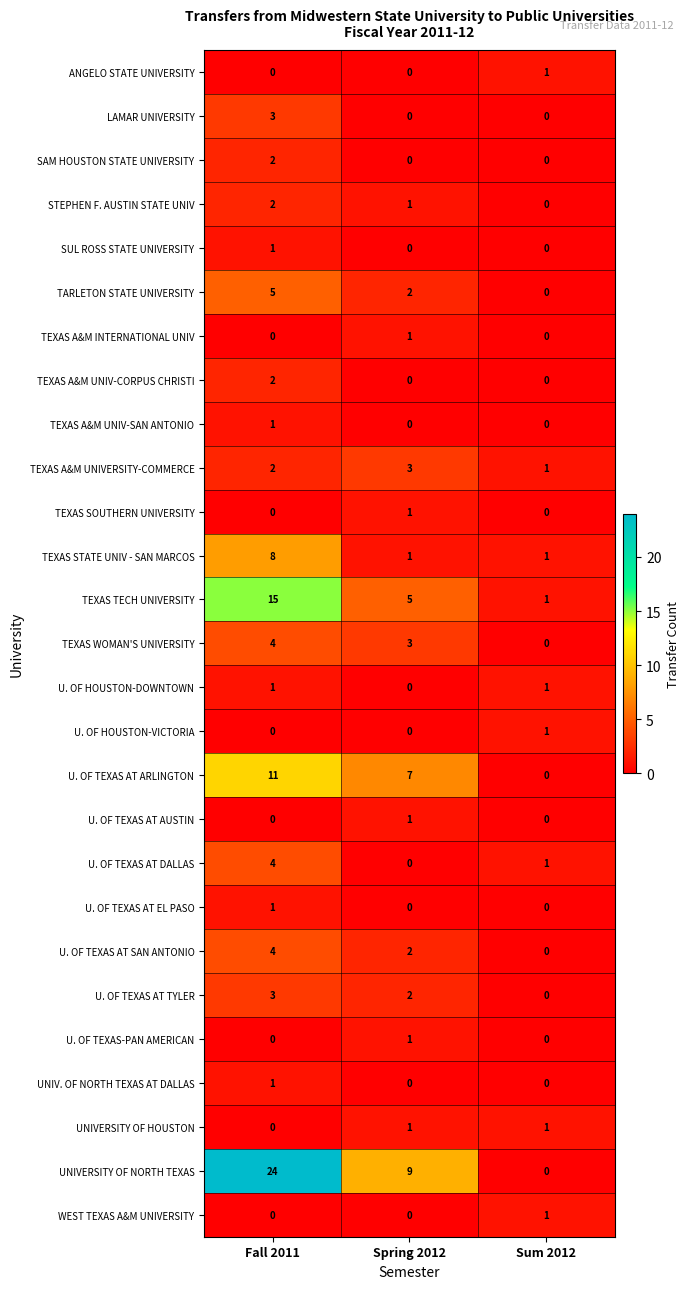

At which label is TEXAS WOMAN'S UNIVERSITY closest to 2?

Spring 2012